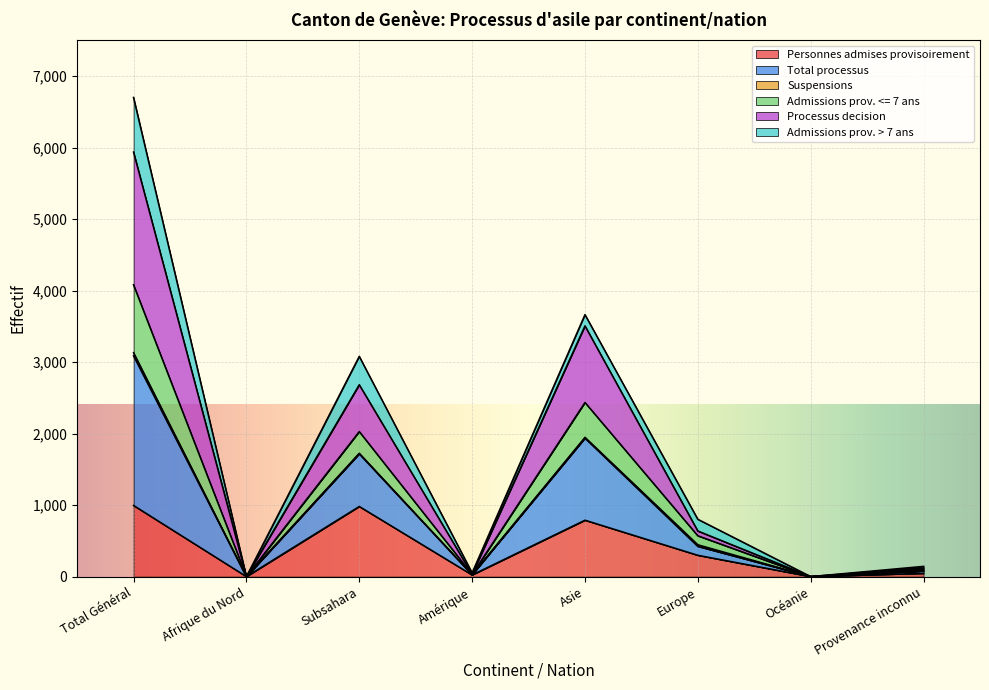

At which label does Admissions prov. <= 7 ans first exceed 802?

Total Général